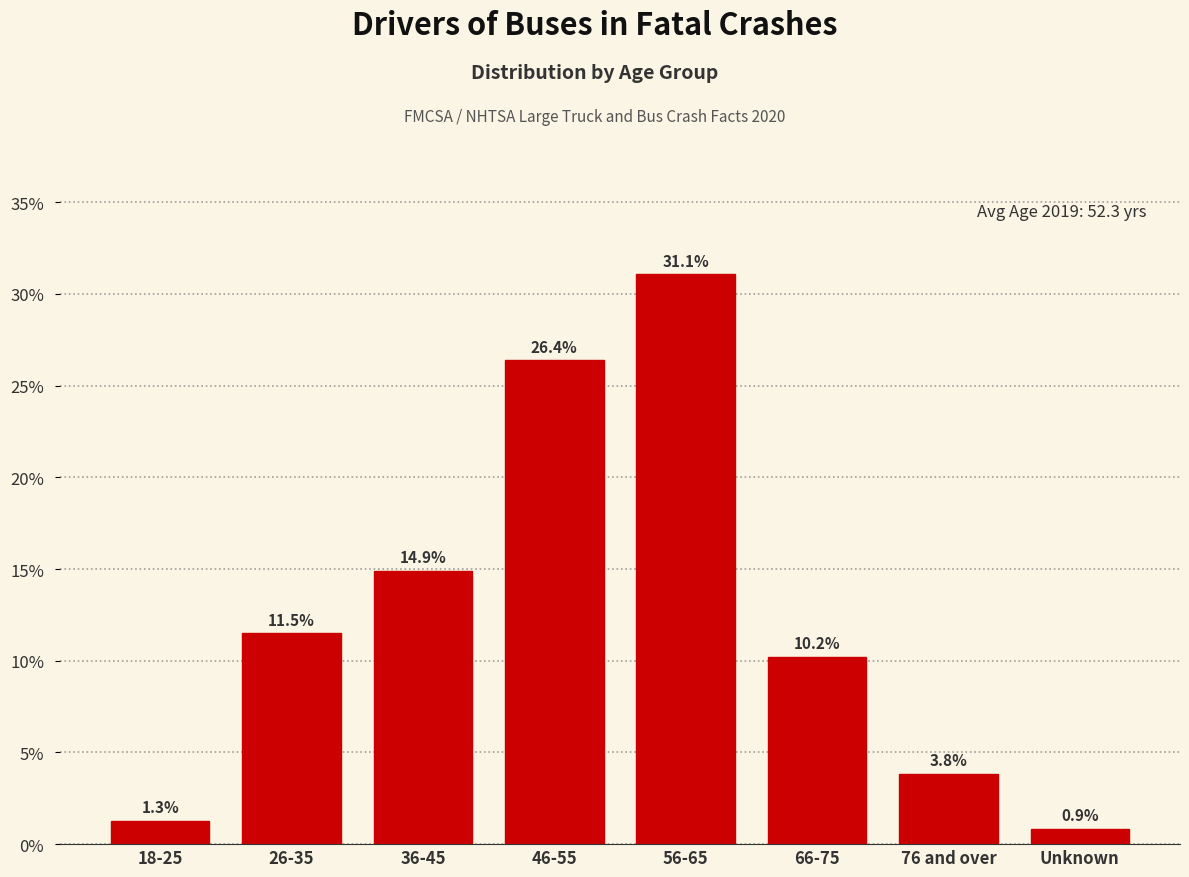

Reading right to left, what are all the values shown in this chart?

Unknown=0.9	76 and over=3.8	66-75=10.2	56-65=31.1	46-55=26.4	36-45=14.9	26-35=11.5	18-25=1.3